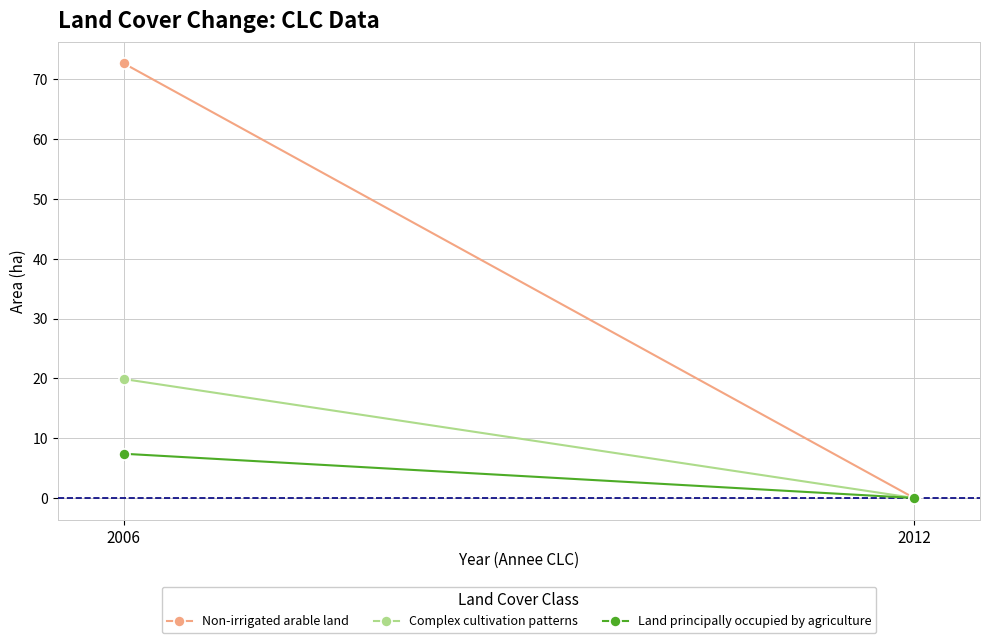

List the labels in order of Non-irrigated arable land value, largest first.

2006, 2012